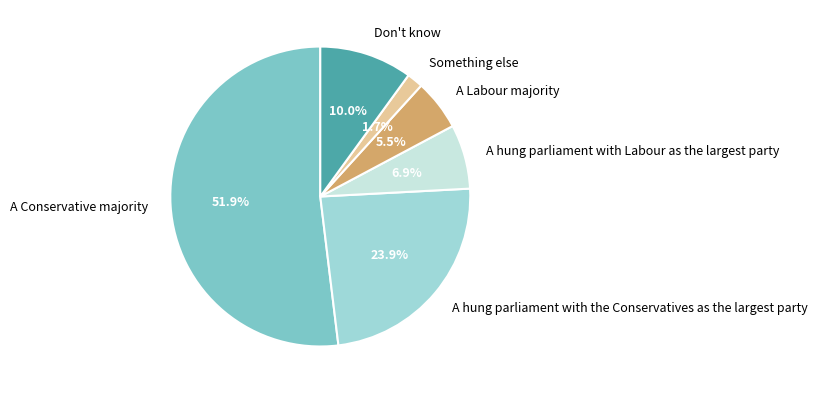

Combined, do Something else and A hung parliament with Labour as the largest party account for over 50%?

No